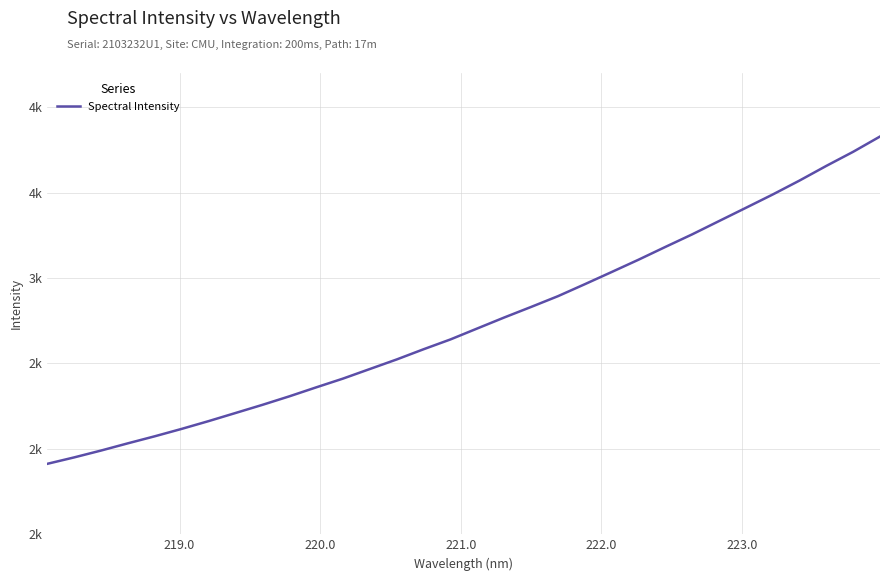

What is the average value?

2742.8